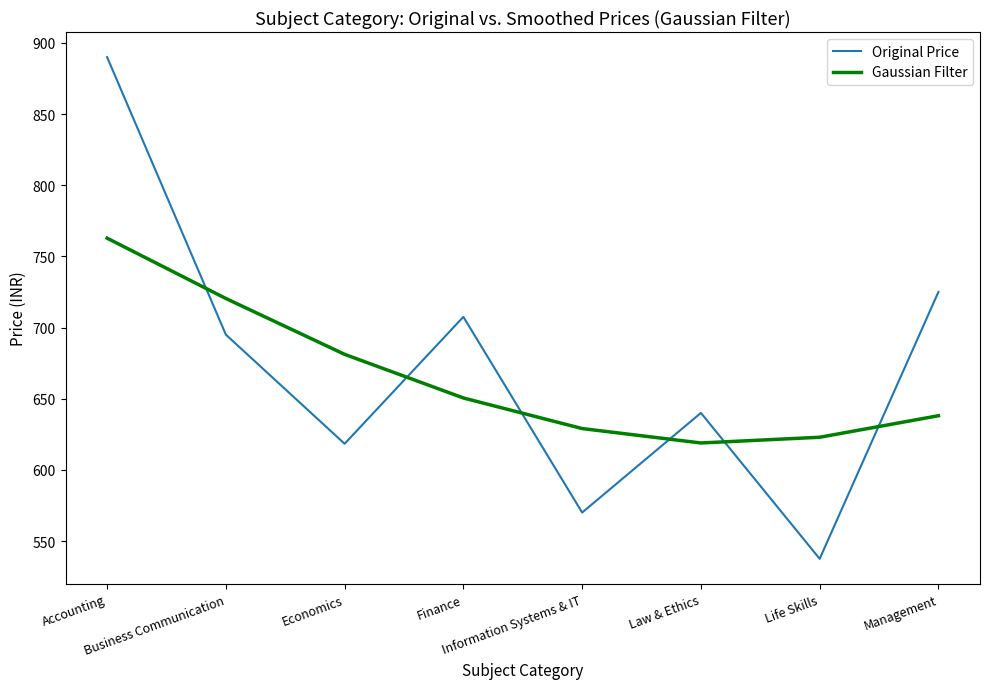

Reading left to right, list all the values displayed in this chart.

Original Price: Accounting=890.0	Business Communication=695.0	Economics=618.3	Finance=707.5	Information Systems & IT=570.0	Law & Ethics=640.0	Life Skills=537.5	Management=725.0
Gaussian Filter: Accounting=762.8	Business Communication=720.4	Economics=681.2	Finance=650.5	Information Systems & IT=629.0	Law & Ethics=618.9	Life Skills=622.9	Management=638.0